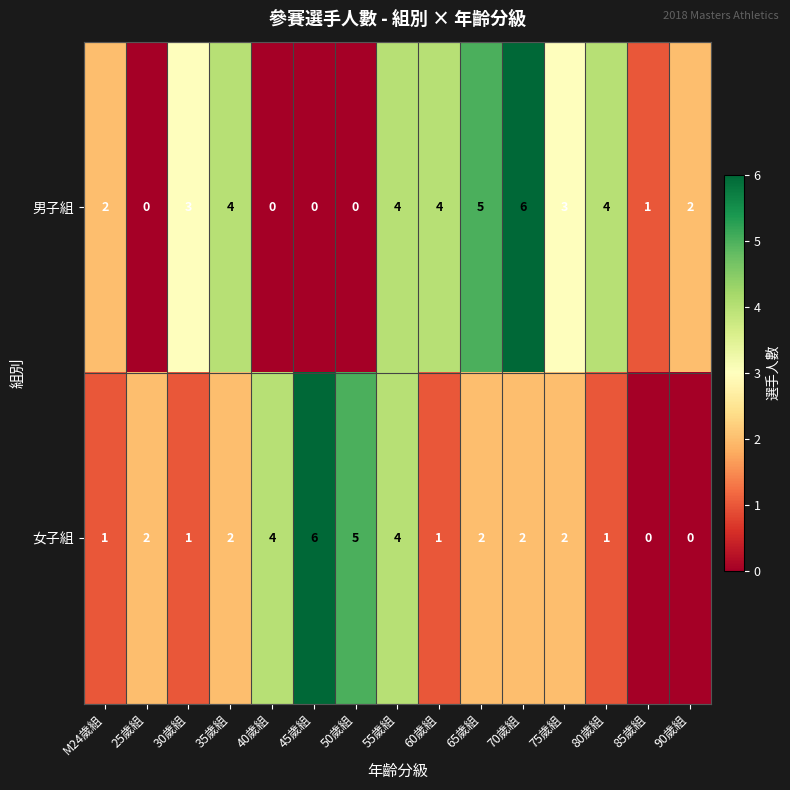

Reading left to right, list all the values displayed in this chart.

男子組: 2	0	3	4	0	0	0	4	4	5	6	3	4	1	2
女子組: 1	2	1	2	4	6	5	4	1	2	2	2	1	0	0